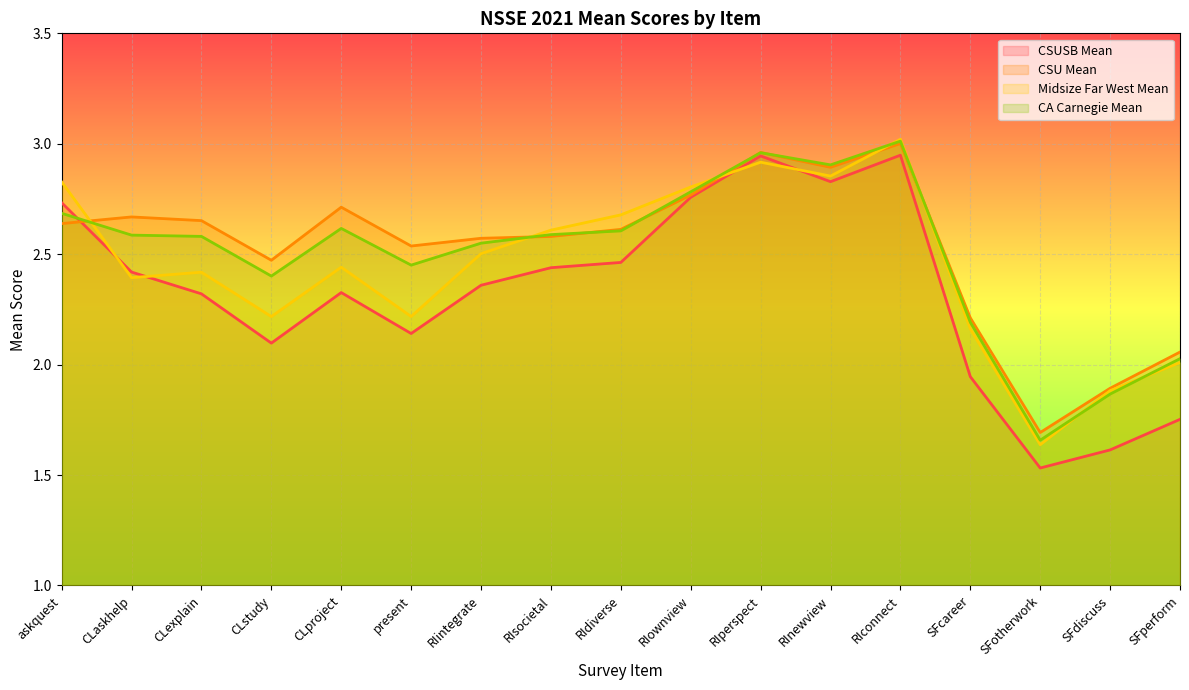

What is the sum of all Midsize Far West Mean values?

41.6